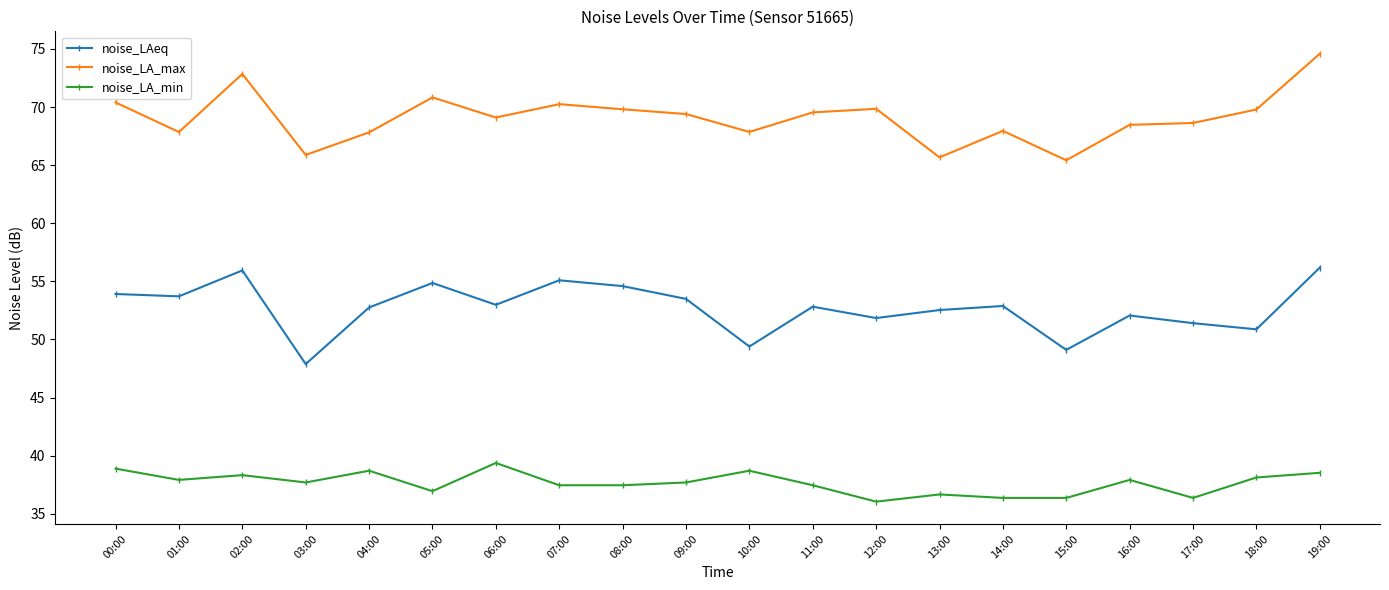

List the series in order of their peak value, lowest first.

noise_LA_min, noise_LAeq, noise_LA_max